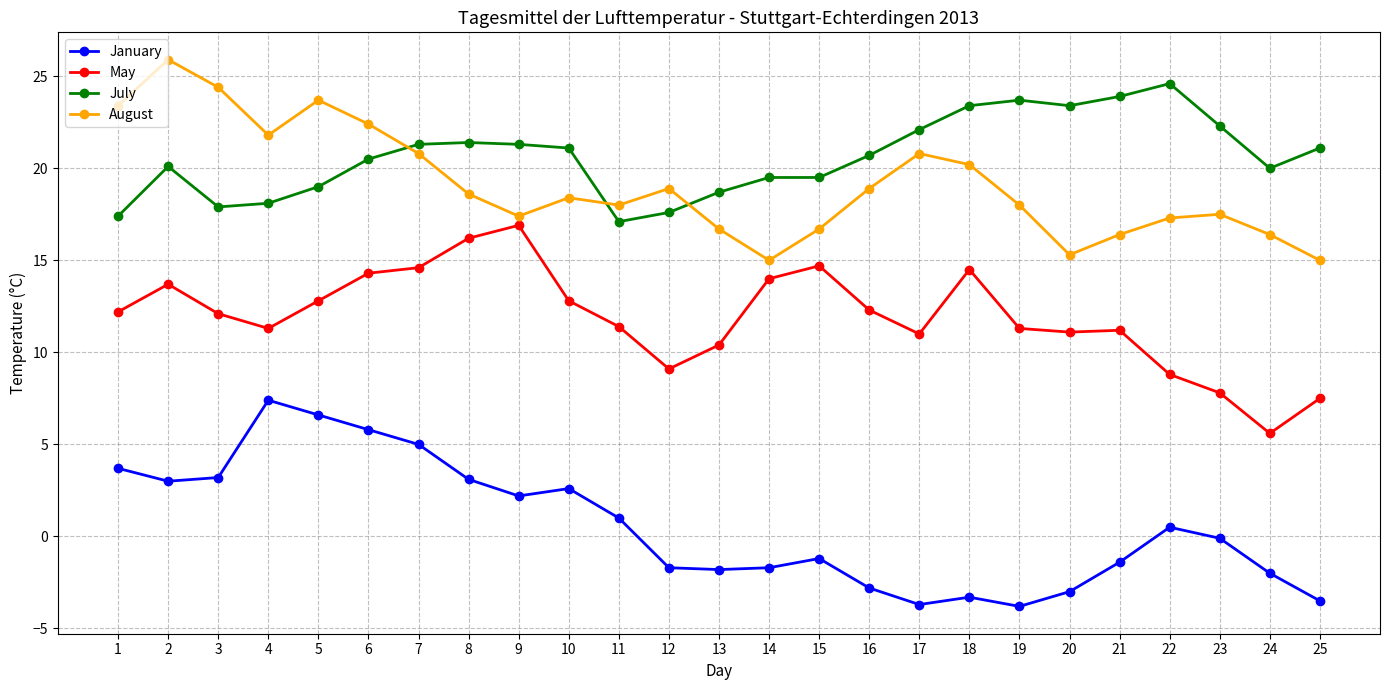

How many distinct data groups are displayed?

4